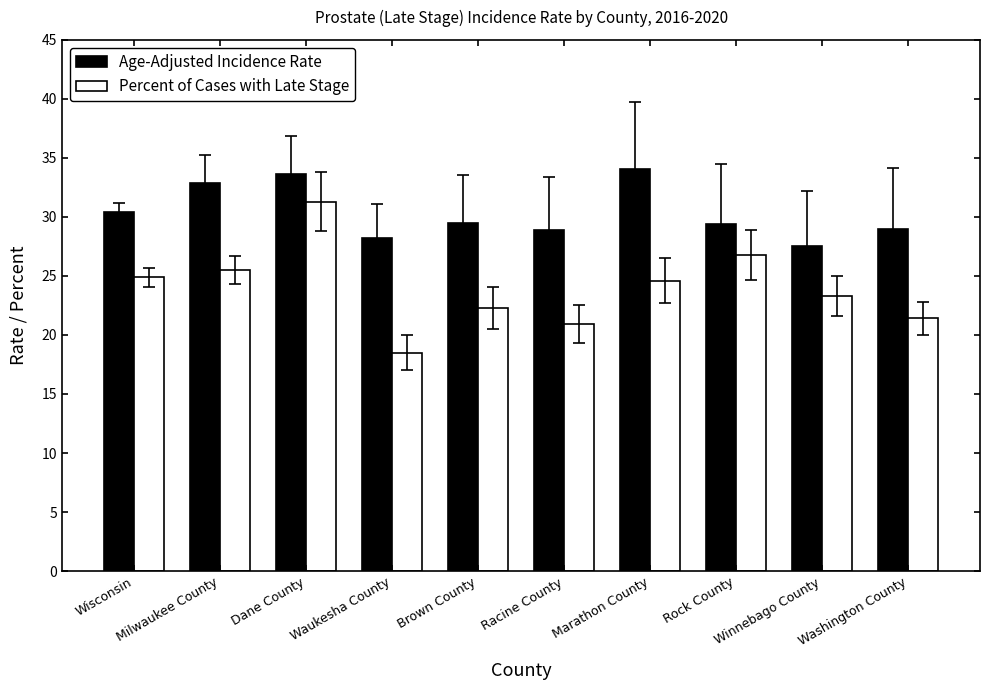

At how many categories does at least one series exceed 18?

10